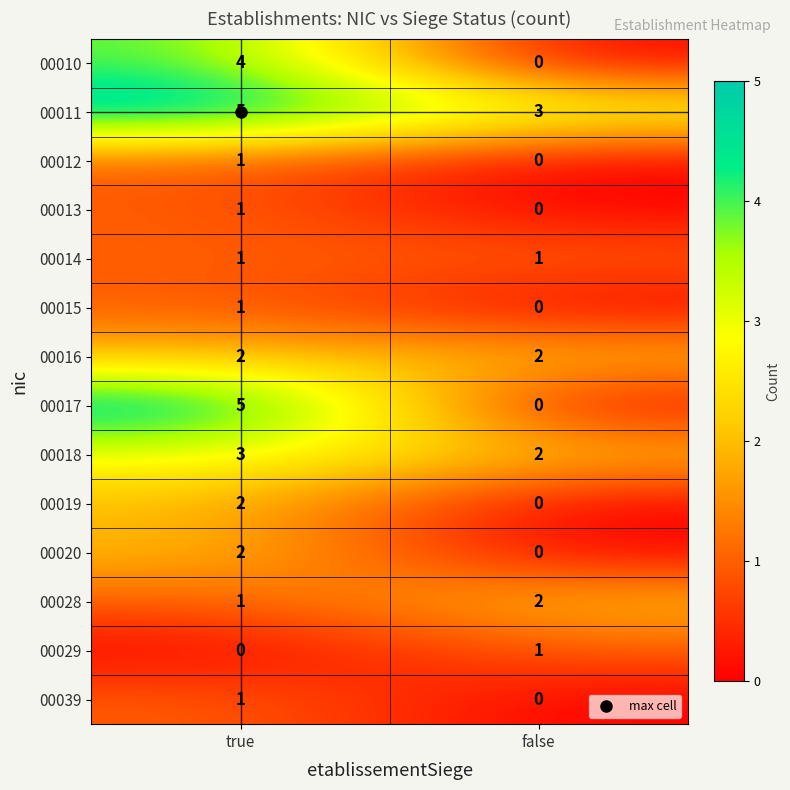

At which category is the sum across all series the highest?

true